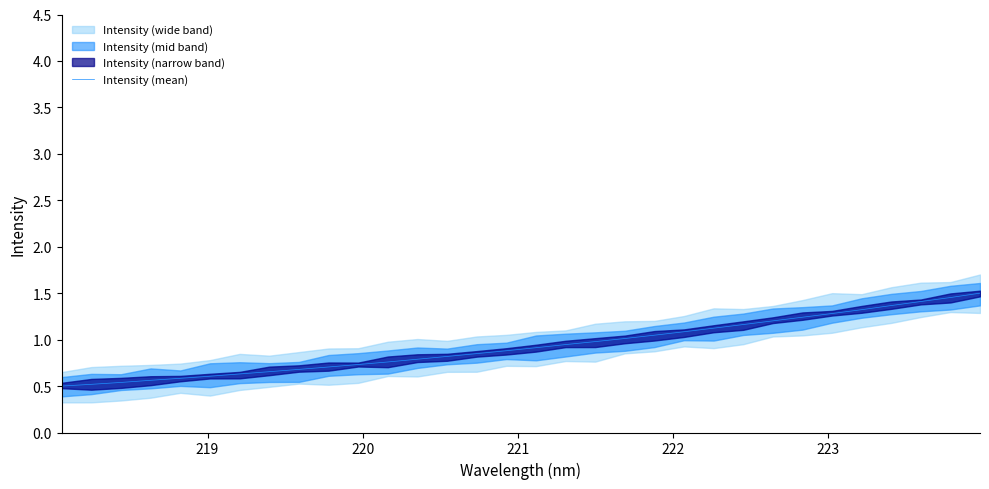

What is the lowest value of the Intensity (mean) series?

0.5